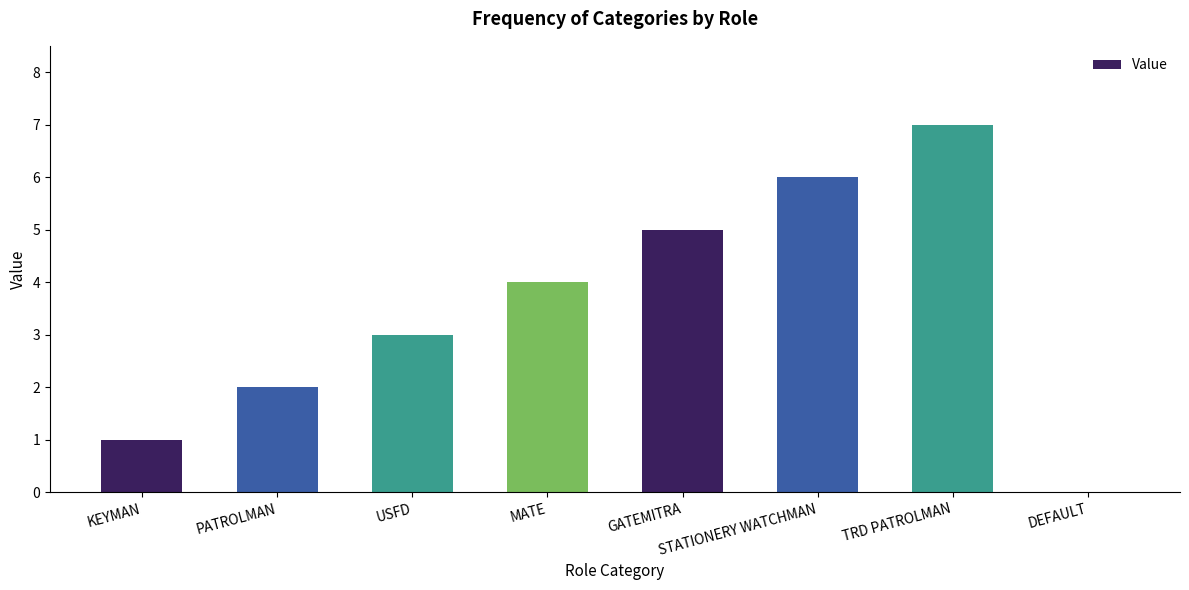

The chart shows a value of 2 at PATROLMAN. True or false?

True